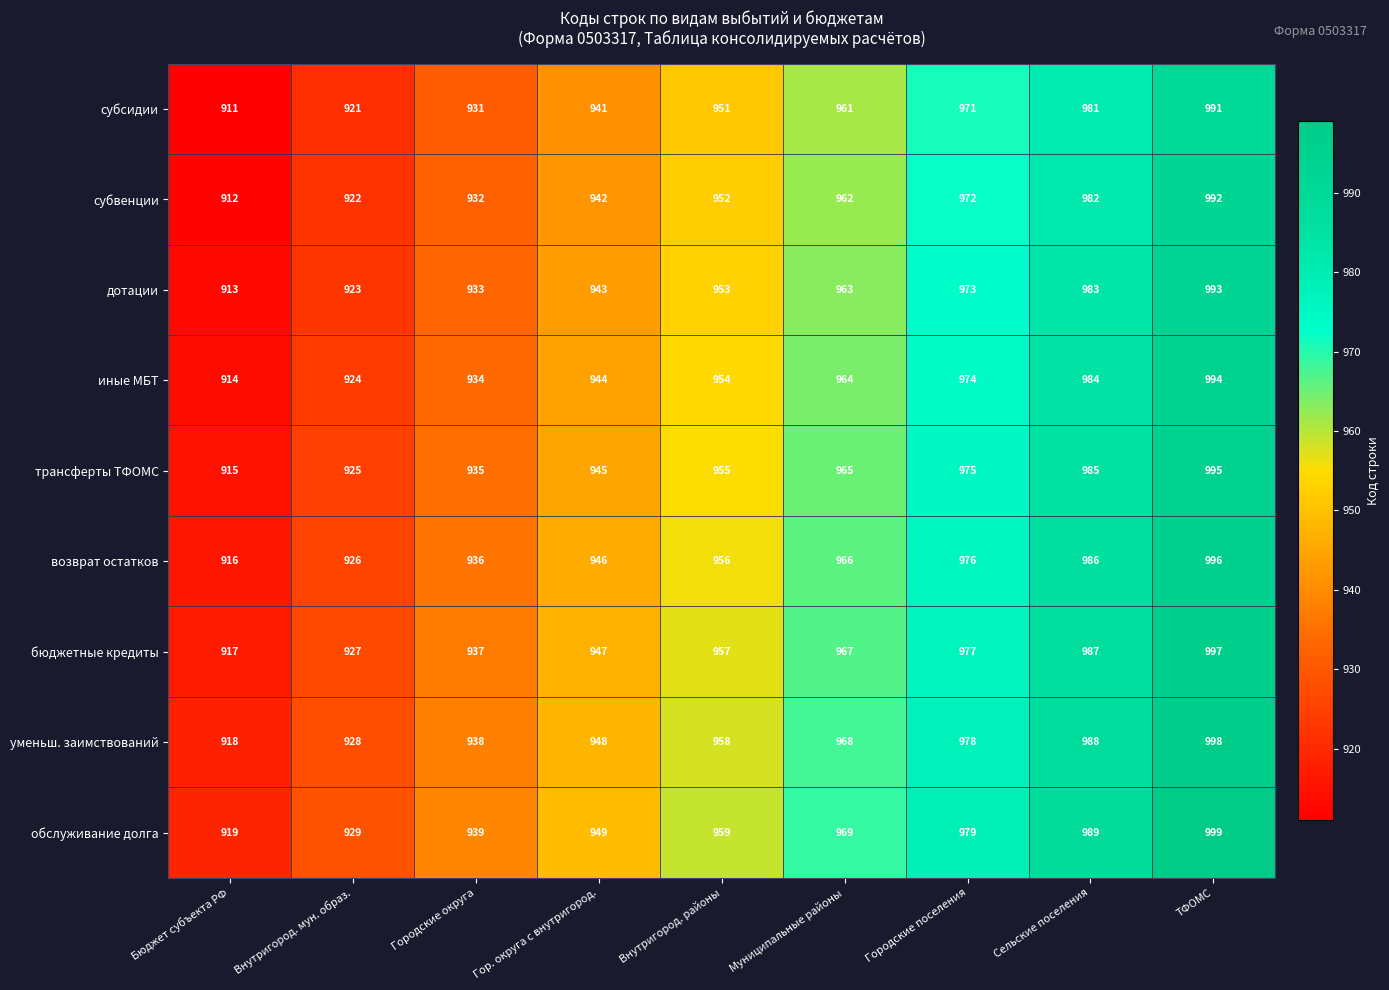

Where is возврат остатков nearest to the value 956?

Внутригород. районы